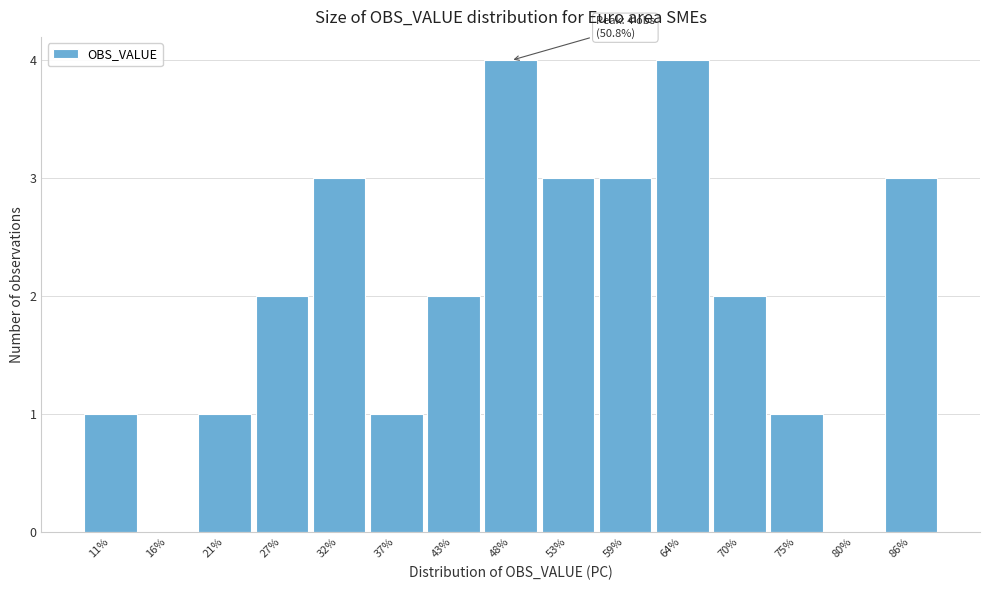

Reading left to right, what are all the values shown in this chart?

11%=1	16%=0	21%=1	27%=2	32%=3	37%=1	43%=2	48%=4	53%=3	59%=3	64%=4	70%=2	75%=1	80%=0	86%=3